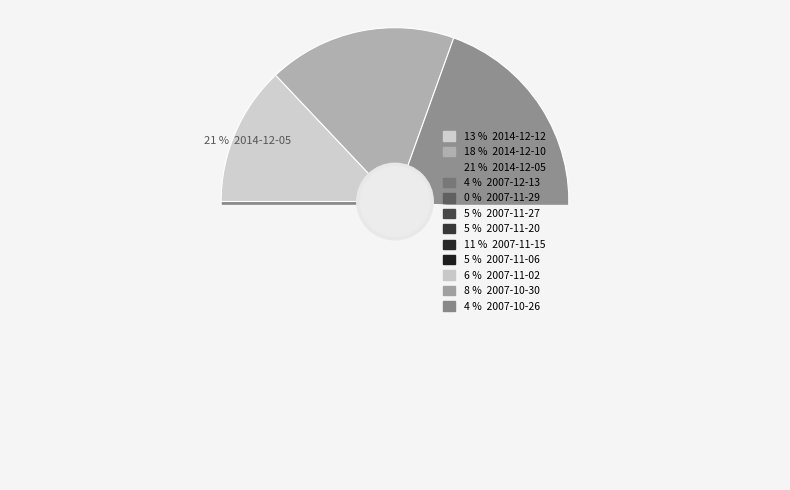

Between 2014-12-05 and 2014-12-10, which is larger?

2014-12-05